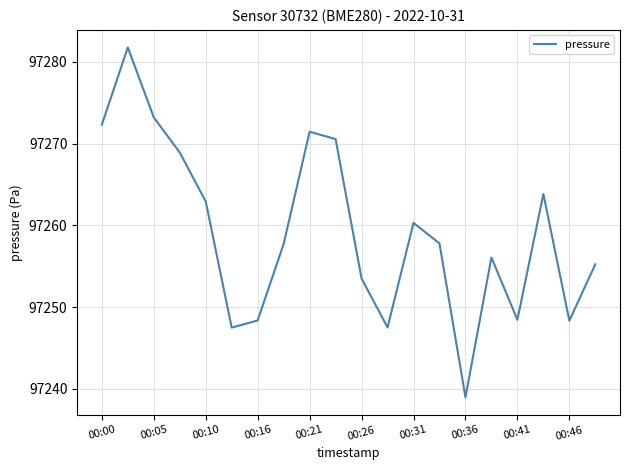

What is the maximum value shown in the chart?

97281.8